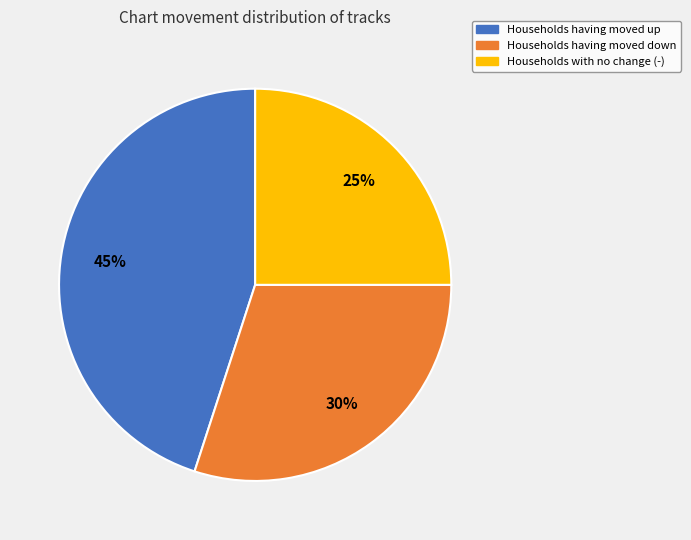

To the nearest percent, what is the difference between the largest and smallest slice percentages?

20%